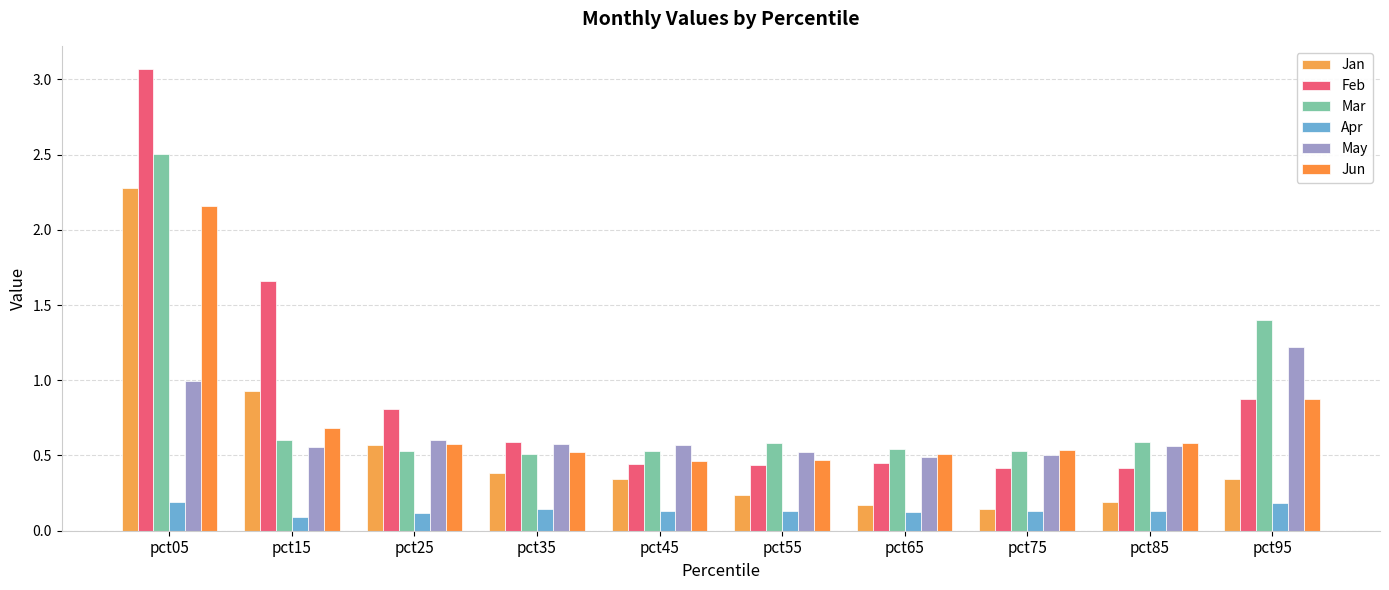

Does the chart contain stacked bars?

No